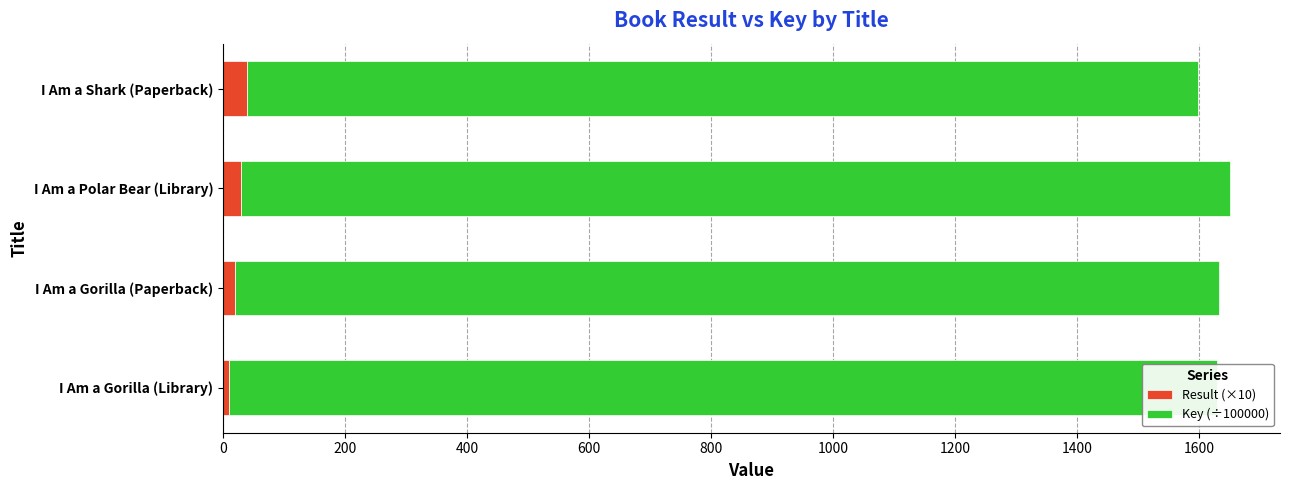

How many distinct data groups are displayed?

2